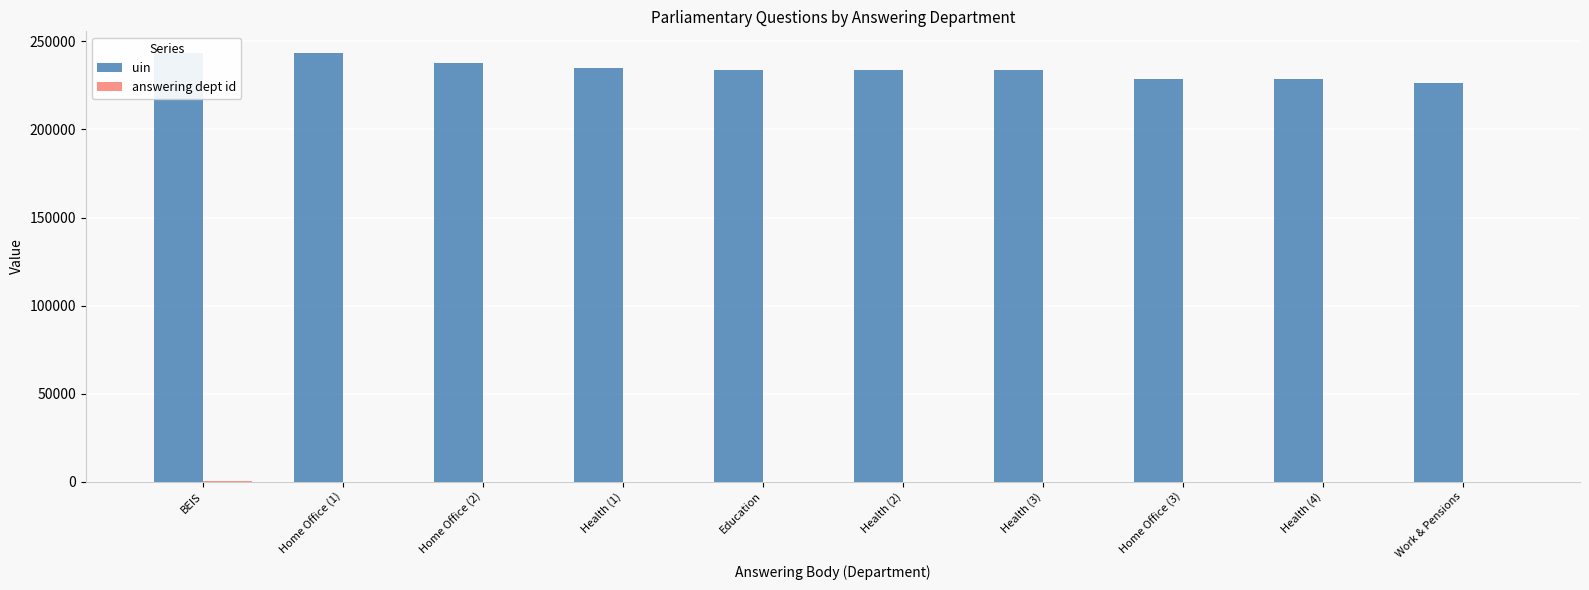

What is the difference between the uin values at Health (3) and Health (2)?

1